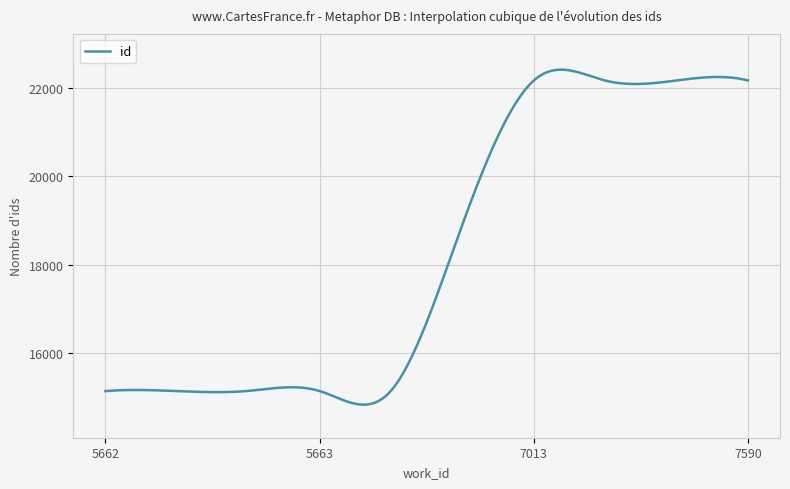

What is the smallest value displayed?

14817.5